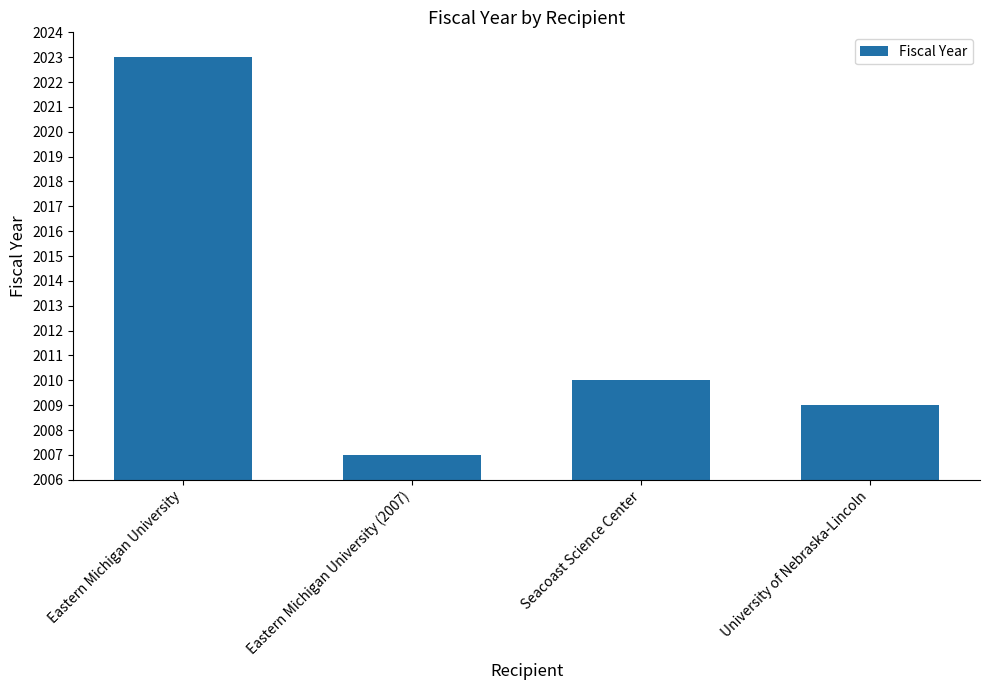

What is the difference between the maximum and minimum values?

16